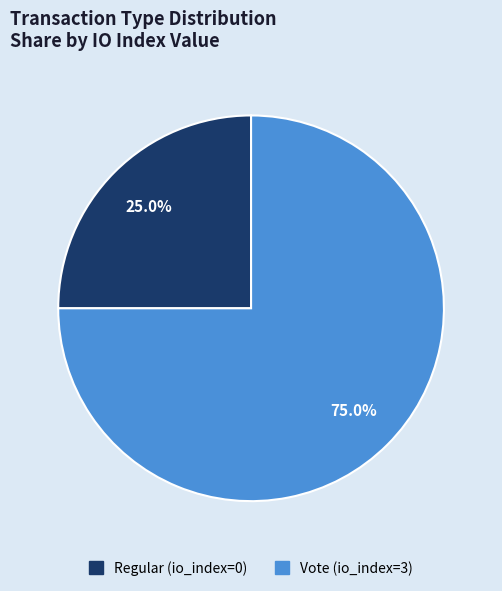

To the nearest percent, what is the combined percentage of Vote (io_index=3) and Regular (io_index=0)?

100%